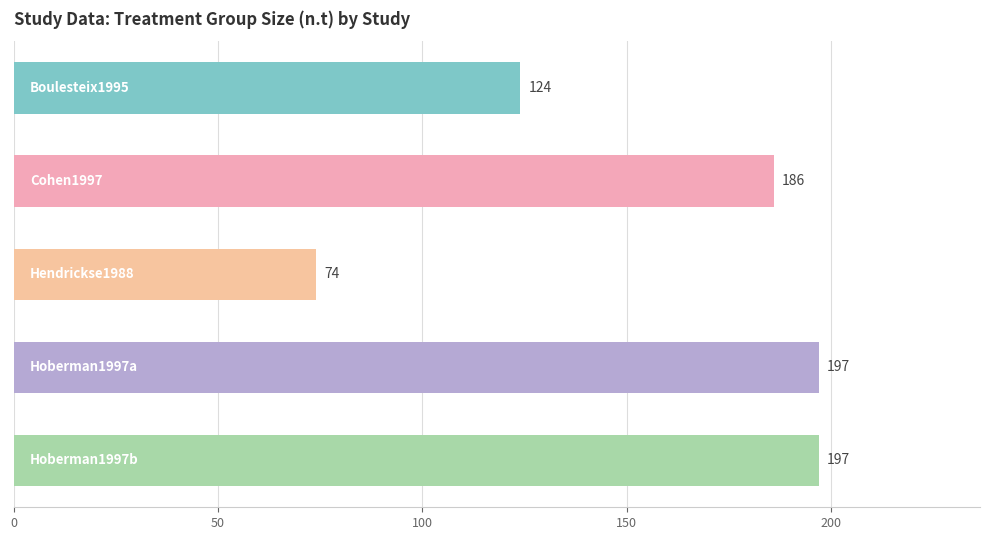

What is the average value?

156